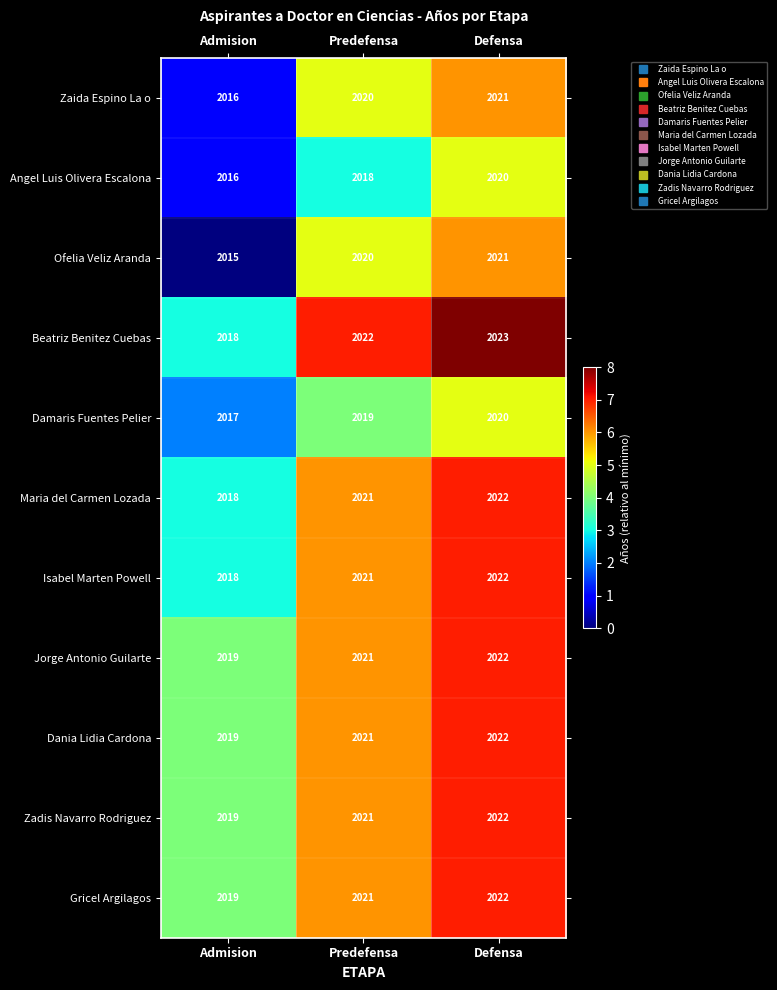

Is it true that Gricel Argilagos equals 2021 at Predefensa?

True